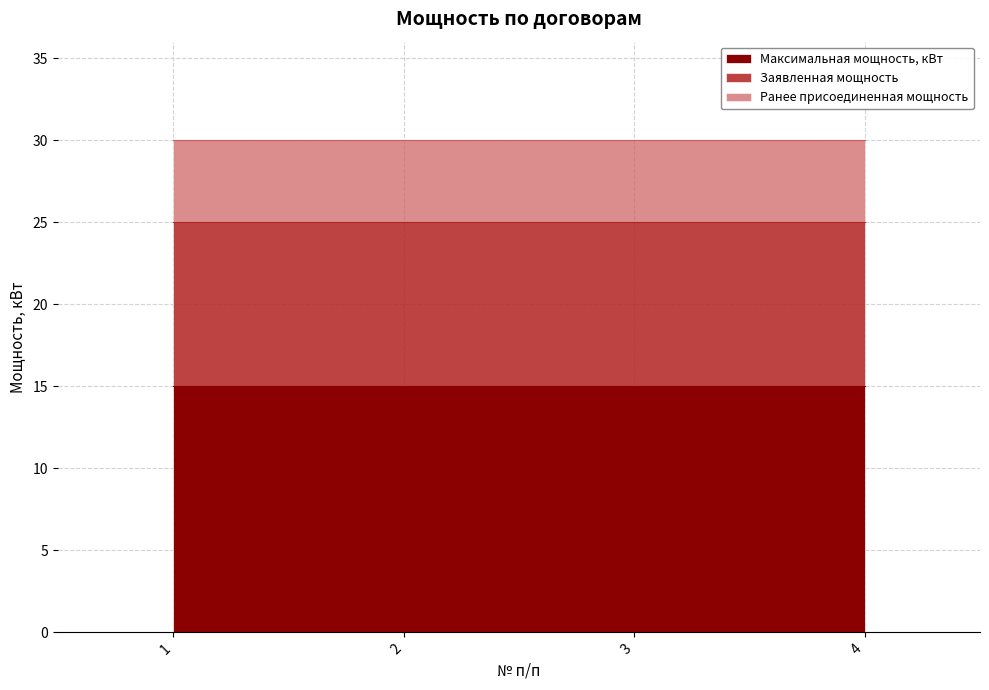

Is the value of Ранее присоединенная мощность at 1 greater than the value of Максимальная мощность, кВт at 1?

No